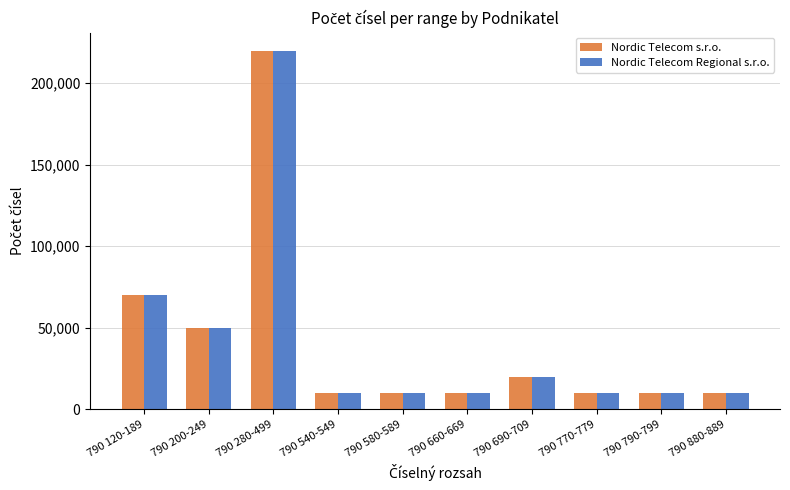

How many bars are there in total?

20